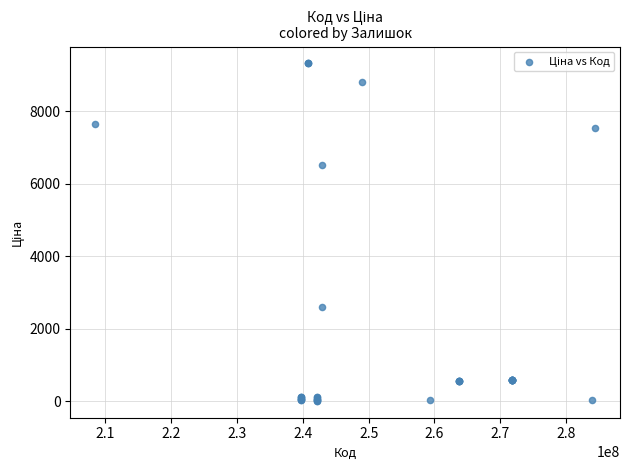

What Y value in the scatter plot is closest to 4668?

6525.0